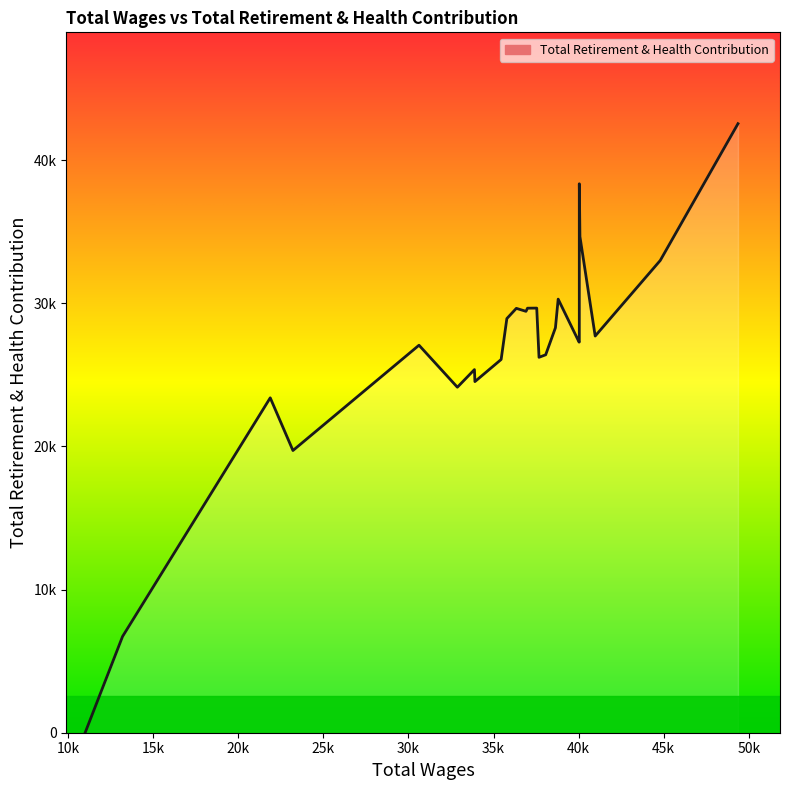

What is the maximum value shown in the chart?

42554